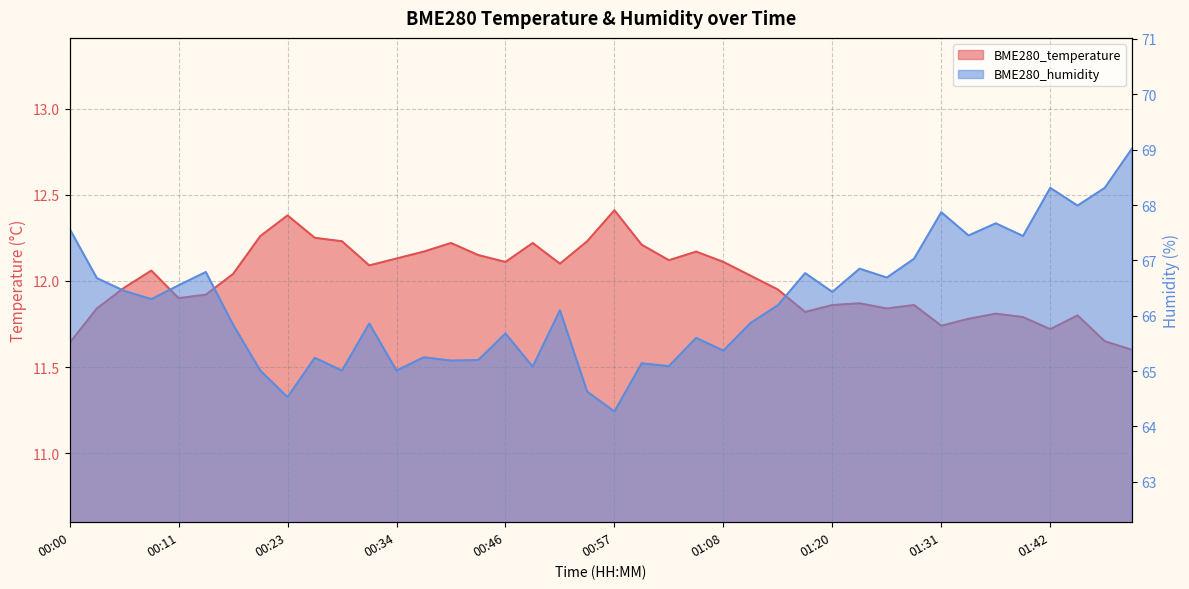

At which category is the sum across all series the highest?

01:51